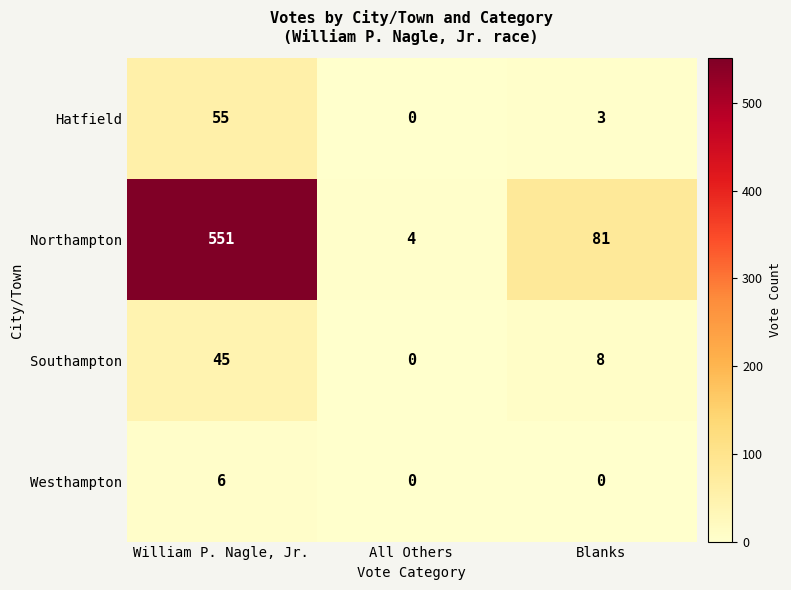

What is the difference between the highest and lowest values at William P. Nagle, Jr.?

545